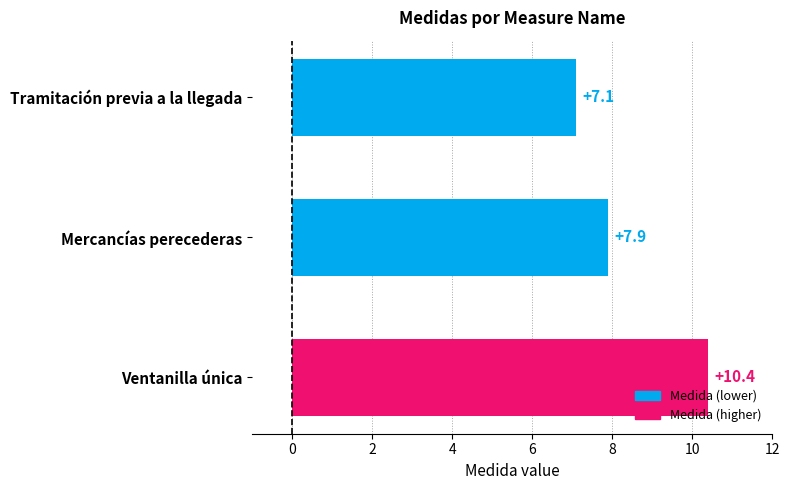

What is the minimum value shown in the chart?

7.1